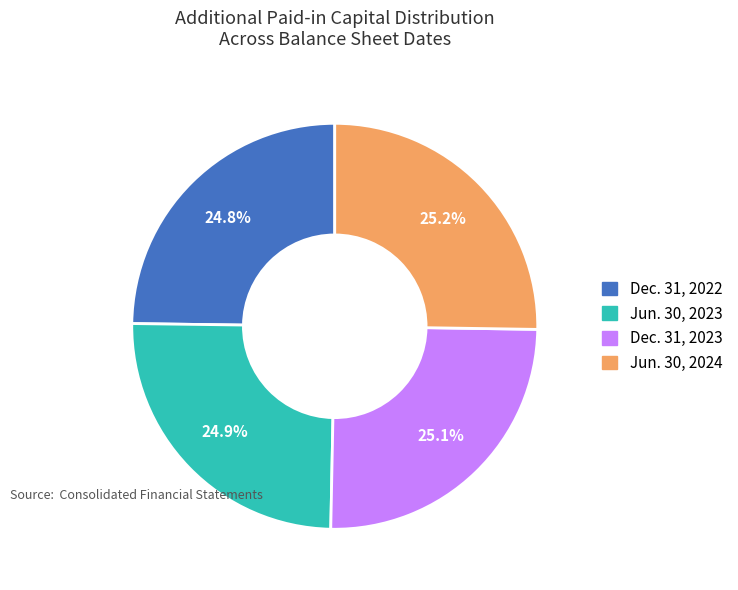

Is there a majority slice in this chart?

No